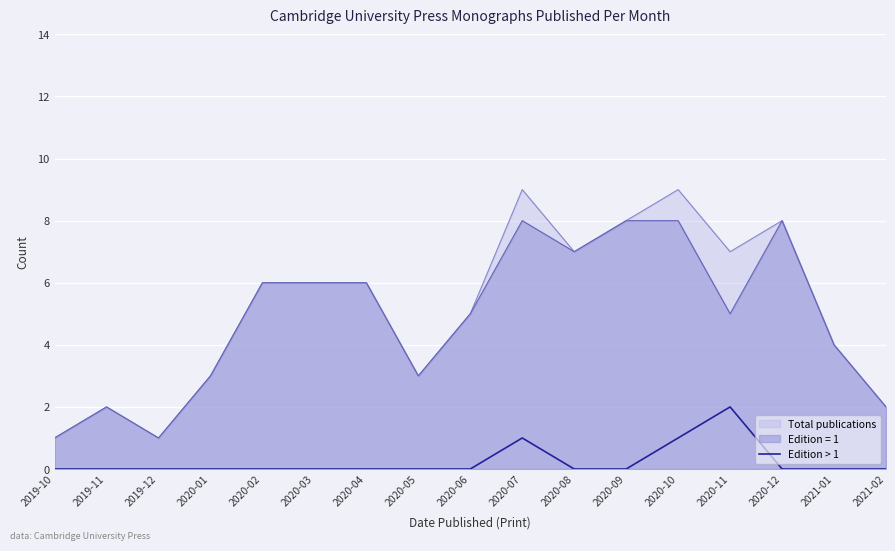

List the series in order of their peak value, highest first.

Total publications, Edition = 1, Edition > 1